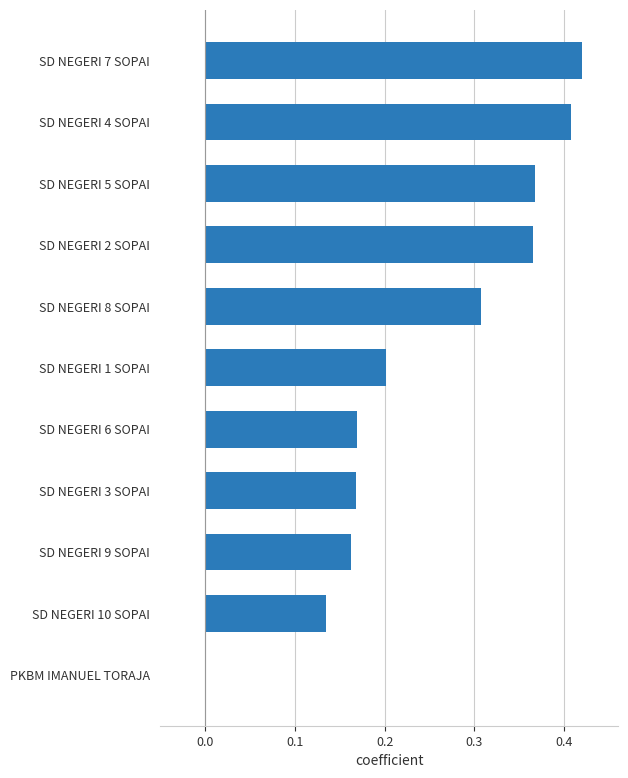

Are the bars grouped side by side (vs. stacked)?

No